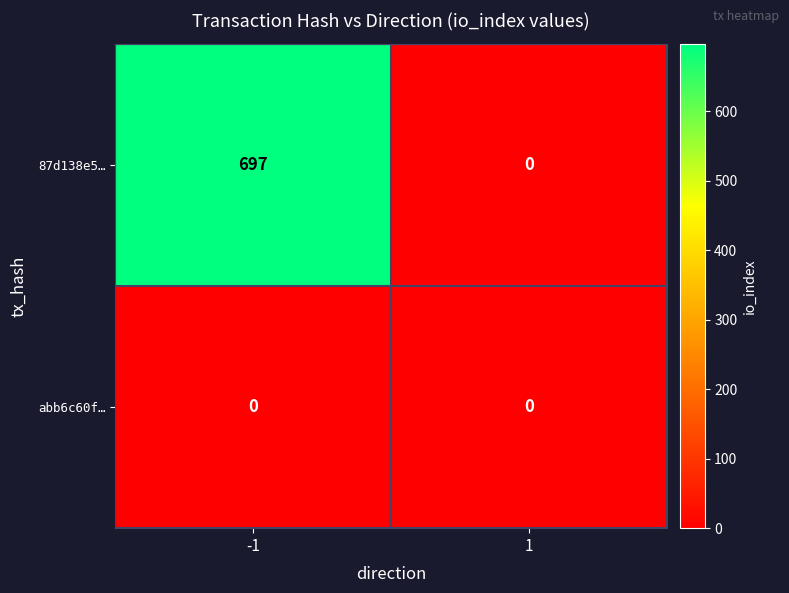

At how many categories does at least one series exceed 641?

1